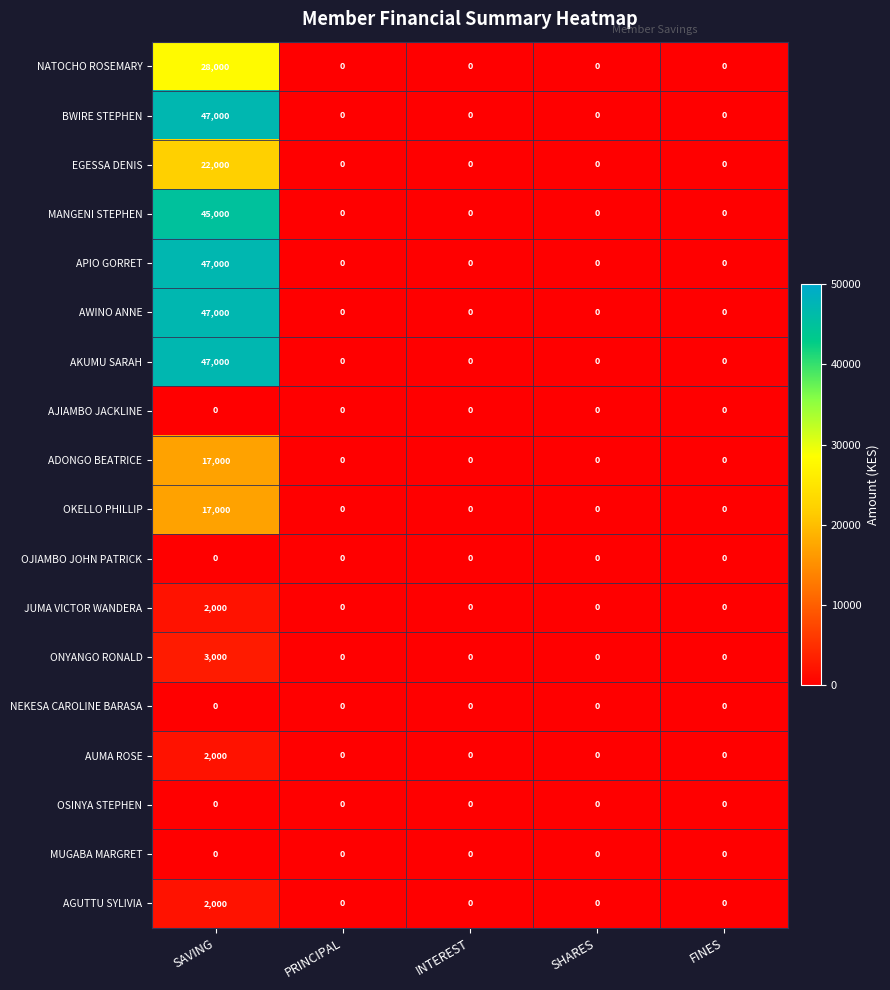

The ONYANGO RONALD series shows 0 at FINES. True or false?

True